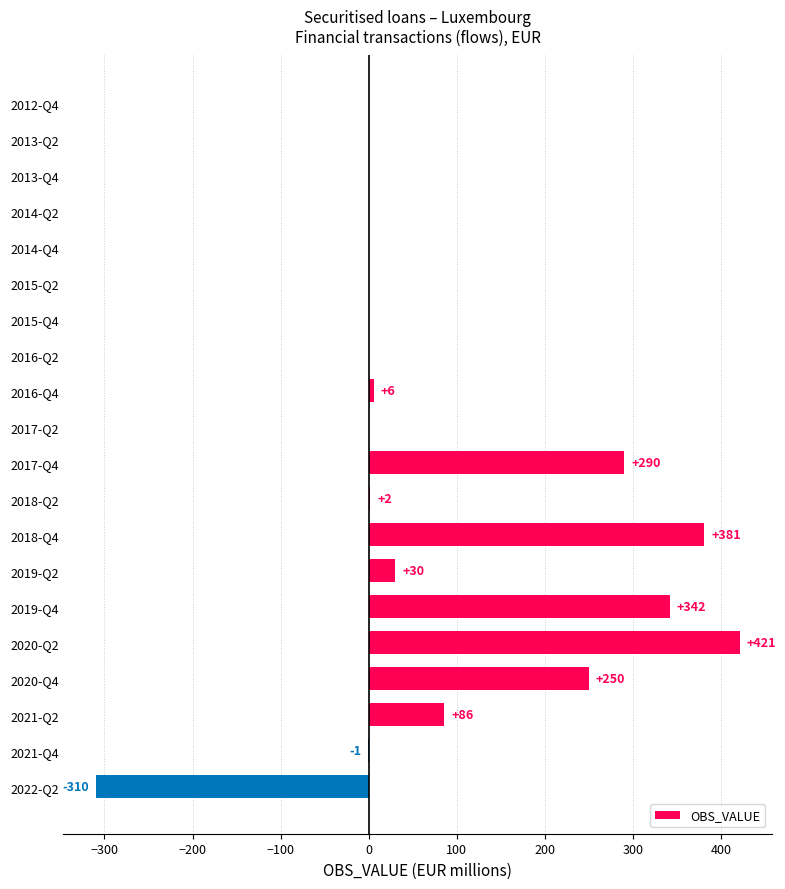

The value at 2015-Q4 is -392. True or false?

False